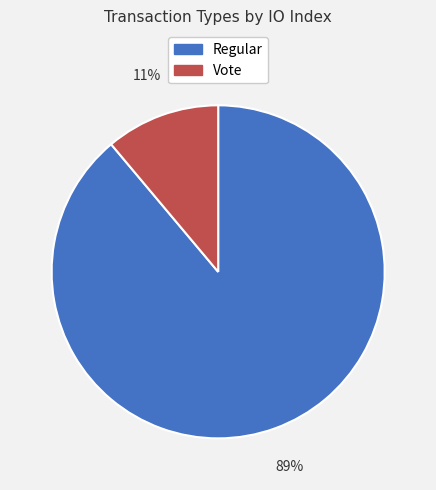

Count the number of slices in the pie.

2